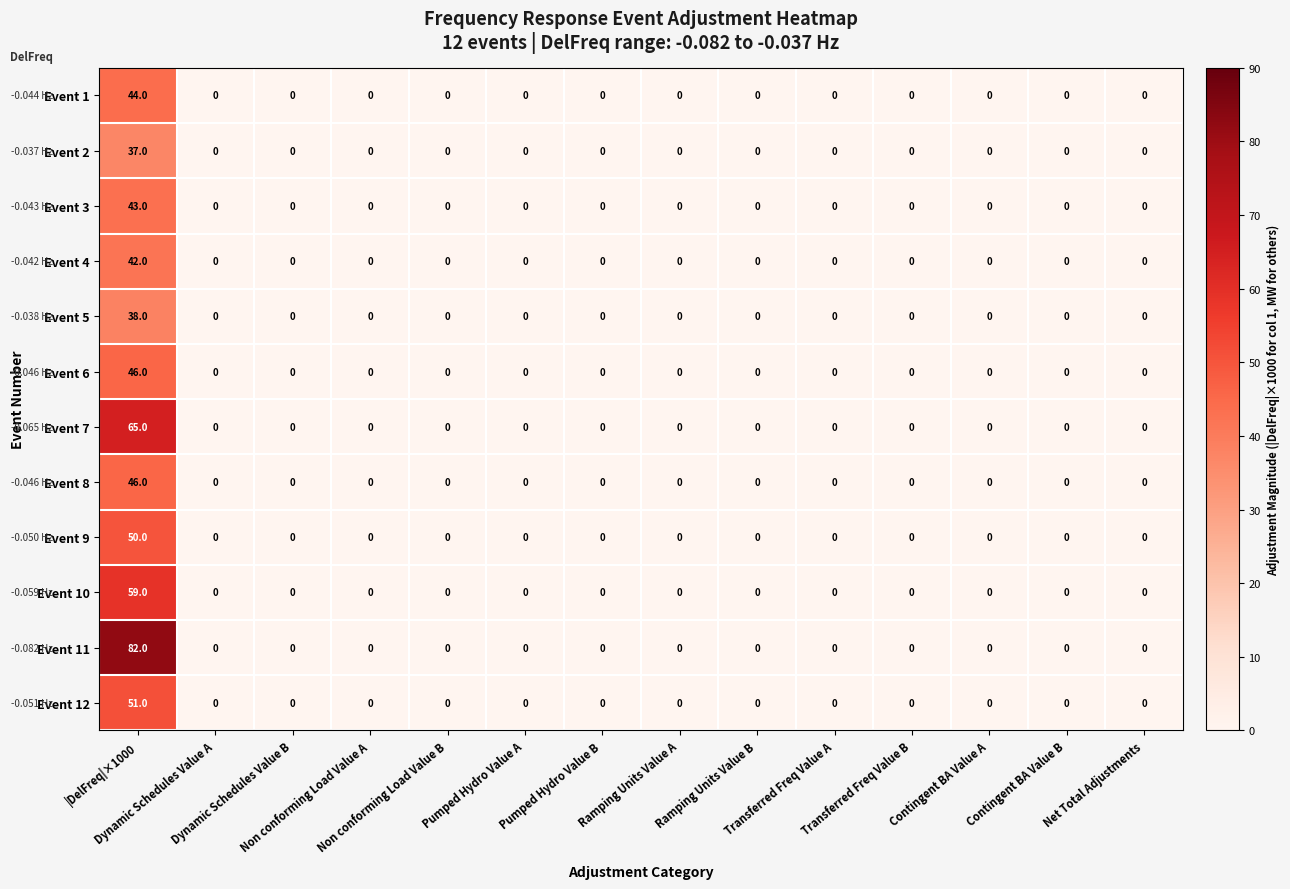

What is the average value of the Event 7 series?

5